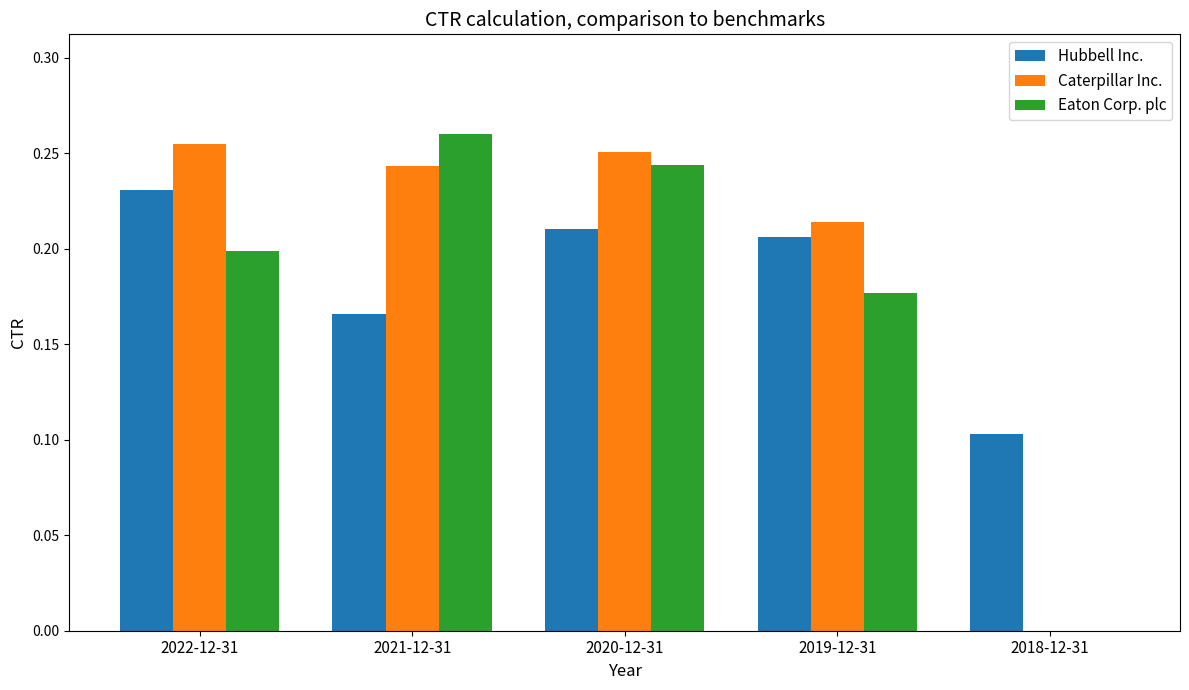

Are the bars horizontal?

No